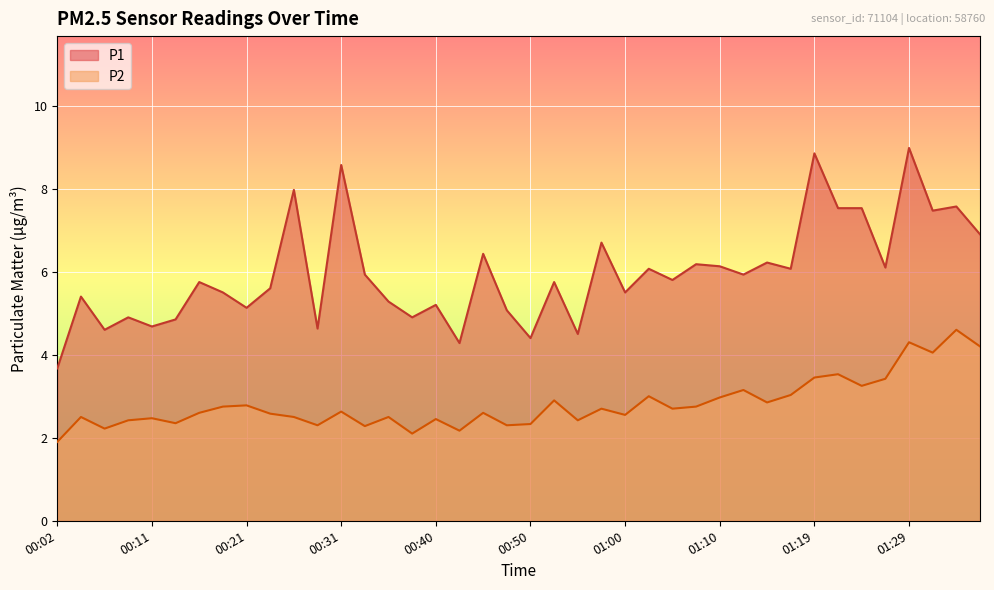

True or false: P1 and P2 cross at least once.

False